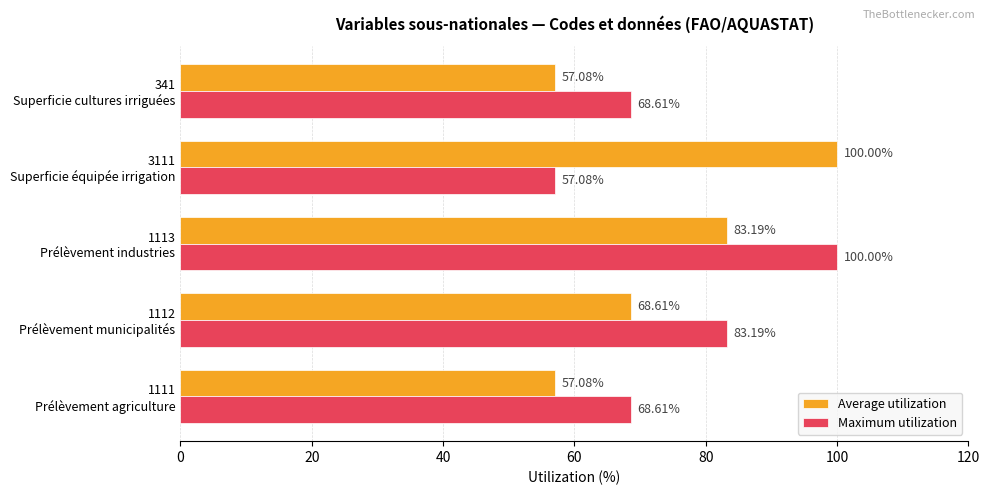

At how many categories does at least one series exceed 95?

2